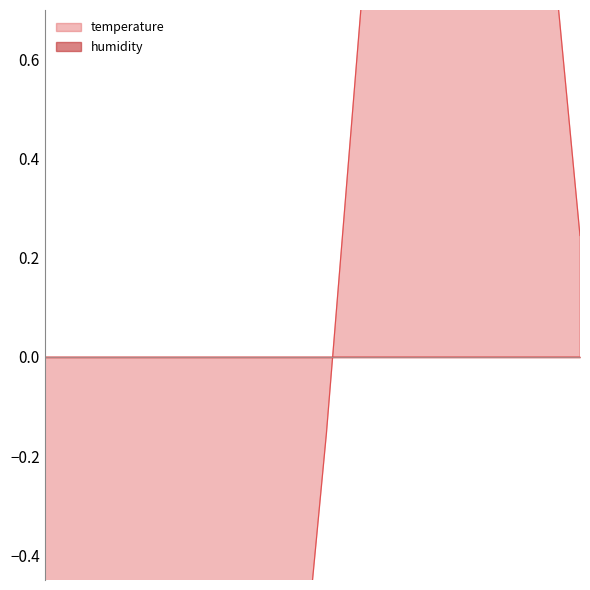

True or false: the data has more than 1 interior local peaks.

True